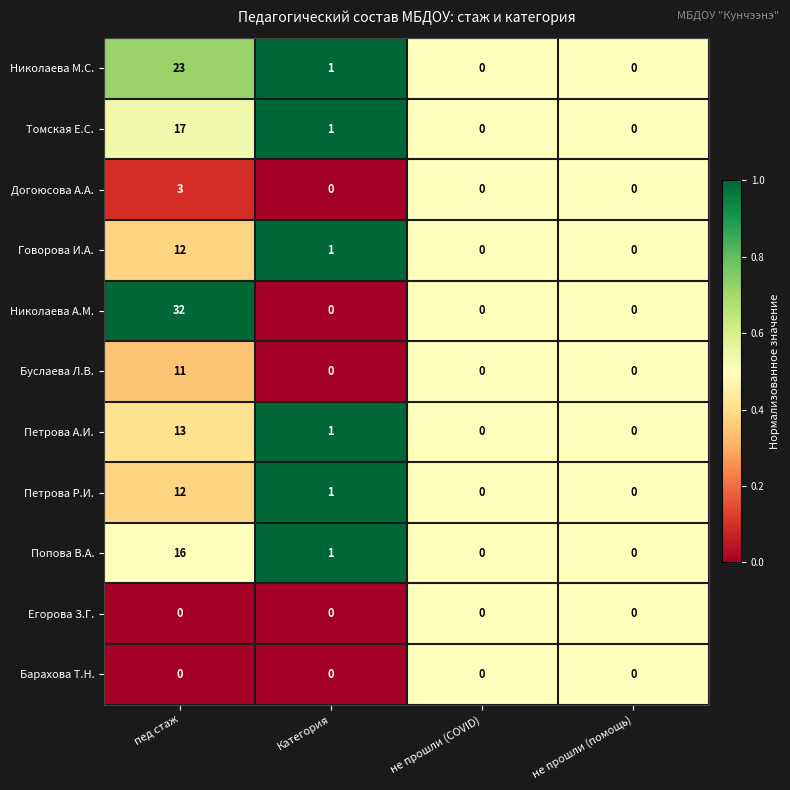

Which series has the largest range (max minus min)?

Николаева А.М.